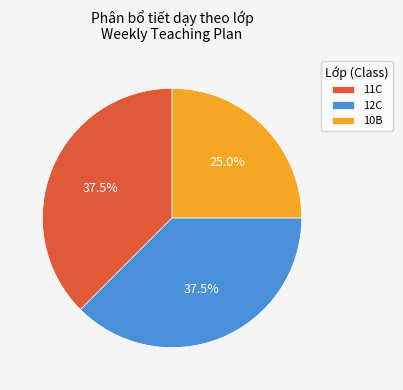

Approximately how many times larger is the value at 10B compared to 12C?

0.7